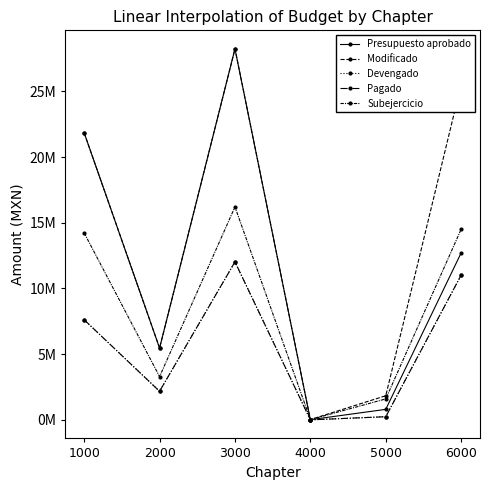

Which series has the largest range (max minus min)?

Presupuesto aprobado